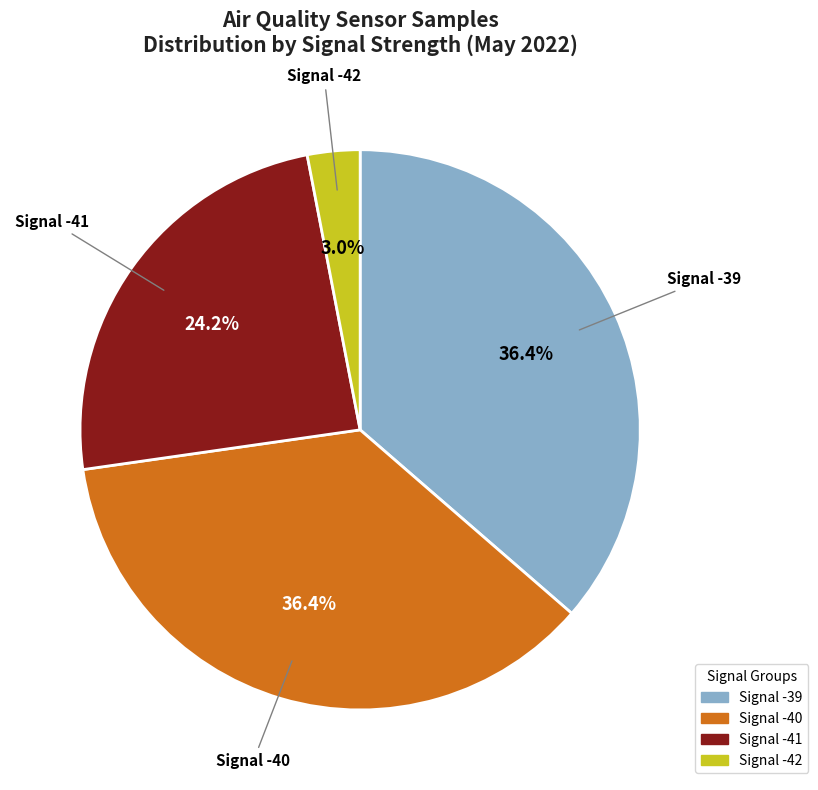

Is there any slice that represents more than half of the pie?

No